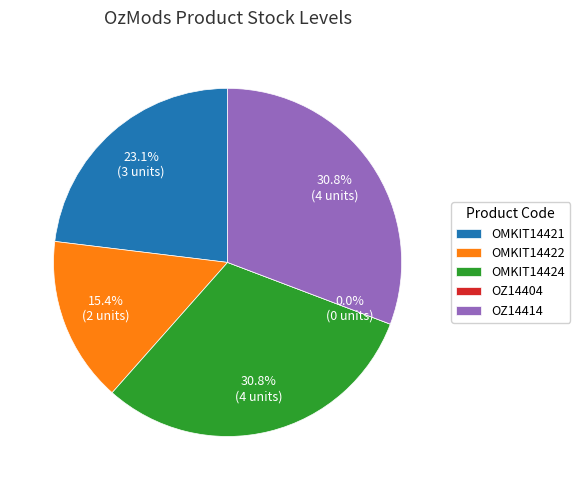

How many segments does this pie chart have?

5